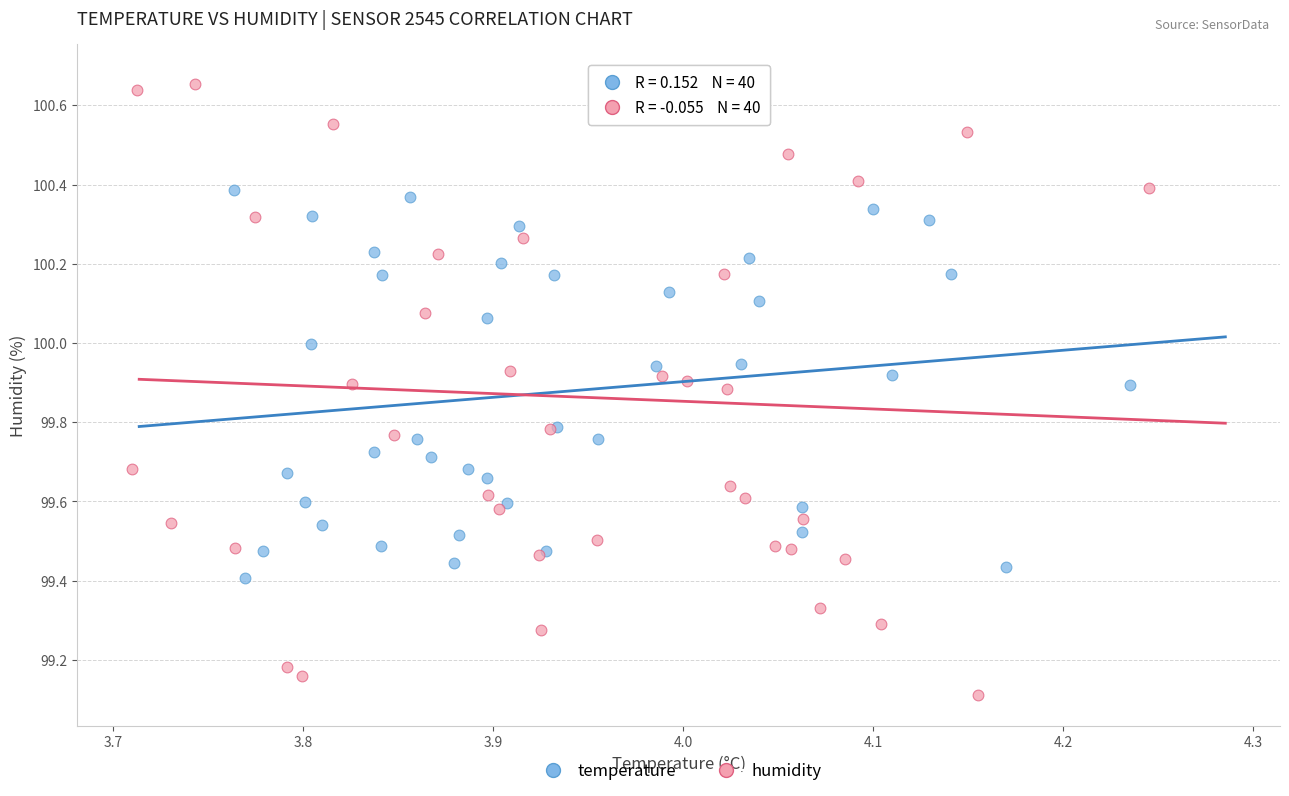

Which series reaches the minimum Y coordinate?

humidity